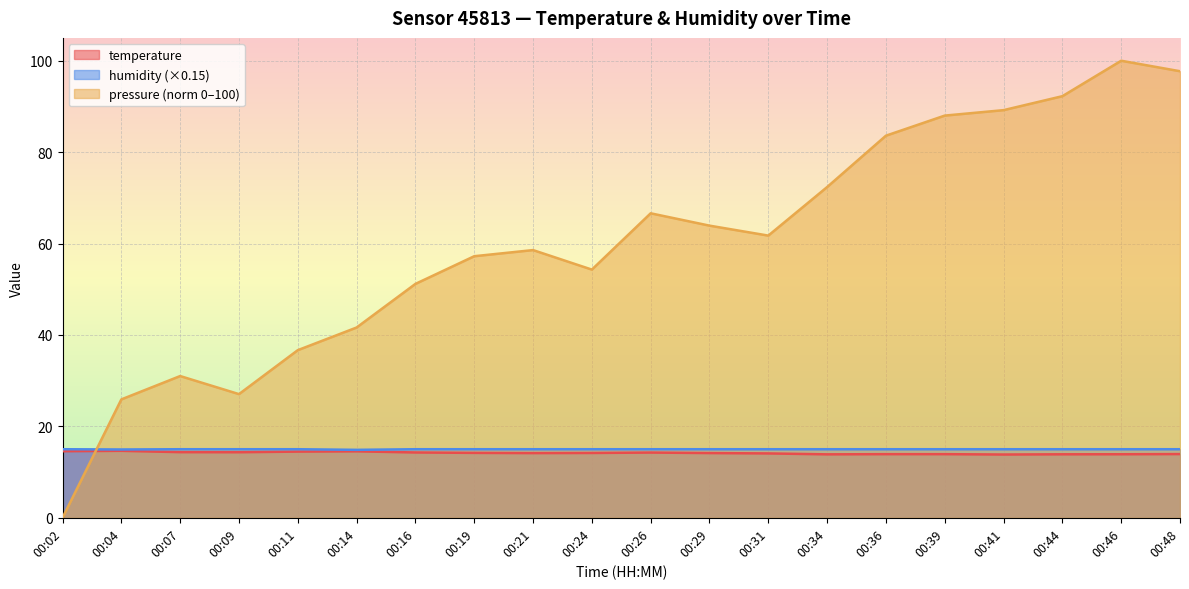

List the series in order of their peak value, lowest first.

temperature, humidity, pressure_norm